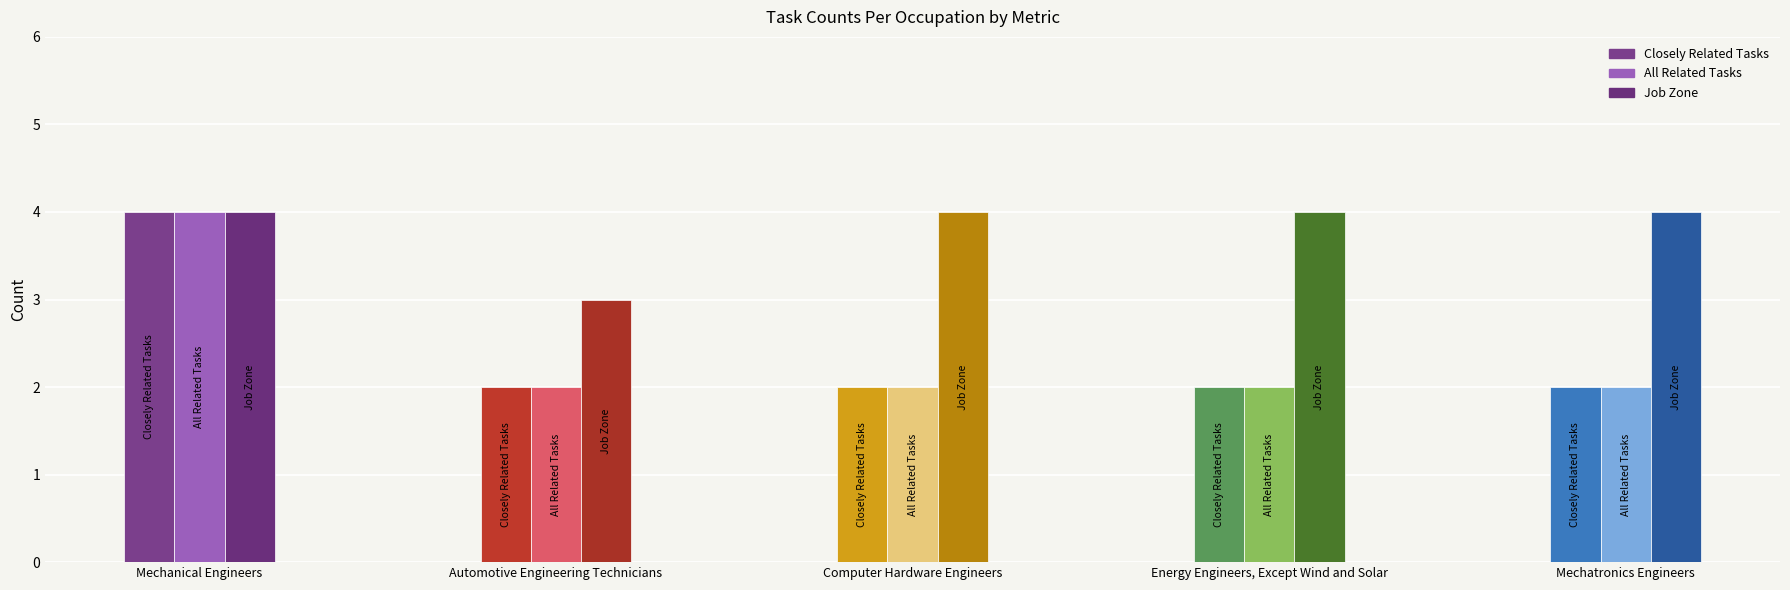

Which series has the largest range (max minus min)?

Closely Related Tasks